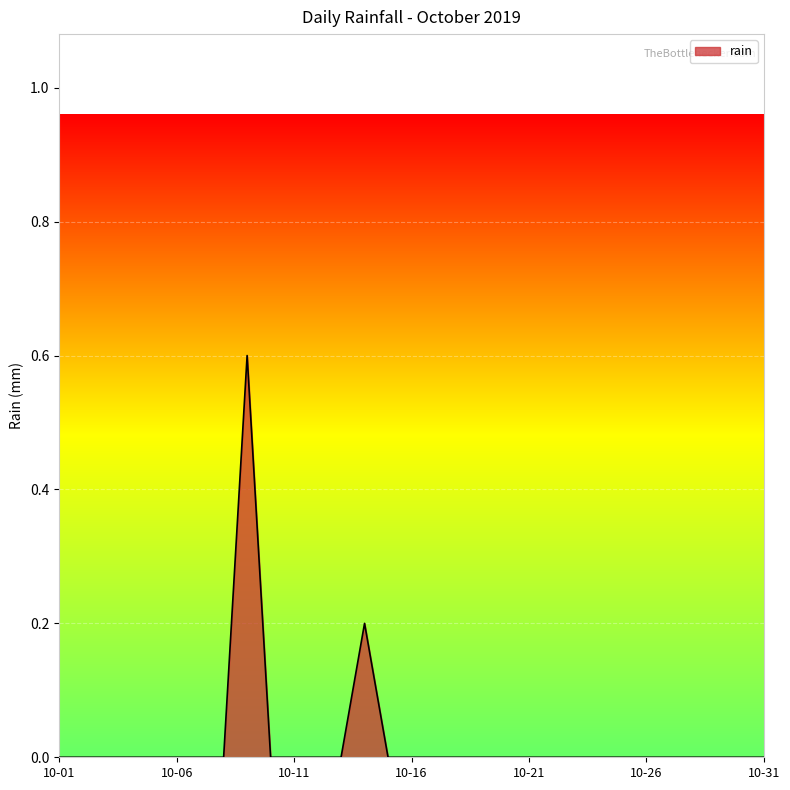

How many lines are shown in the chart?

1